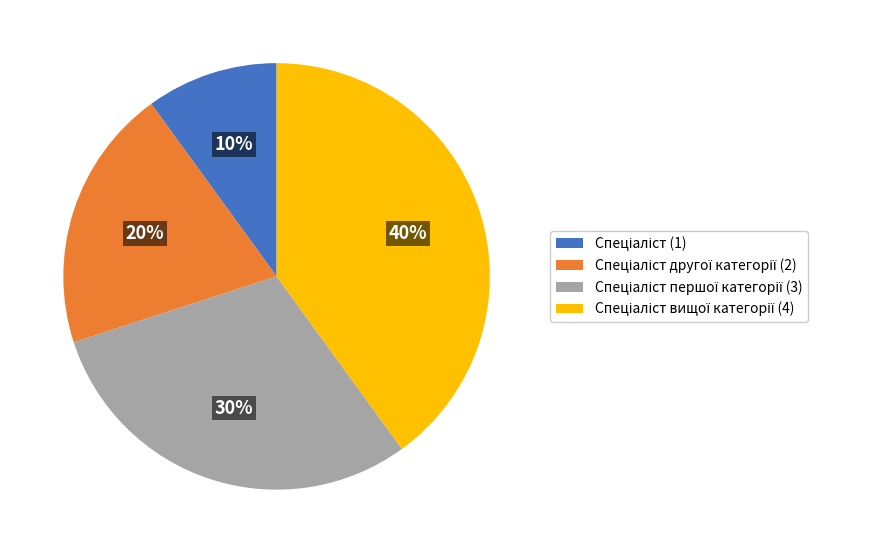

To the nearest percent, what is the average slice percentage?

25%